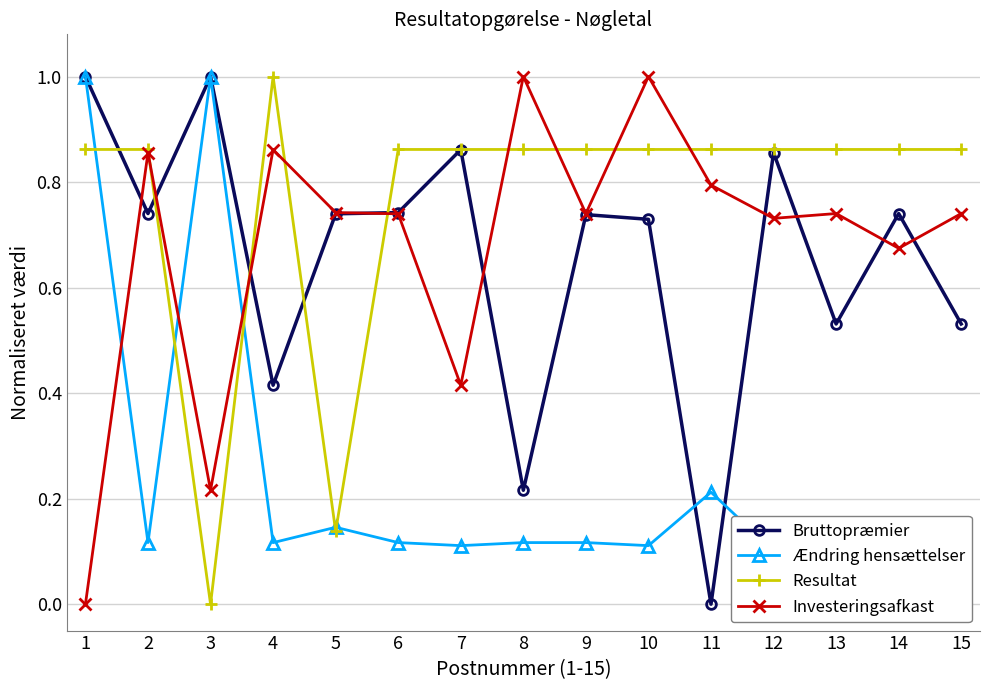

What is the difference between the Bruttopræmier values at 9 and 12?

0.1